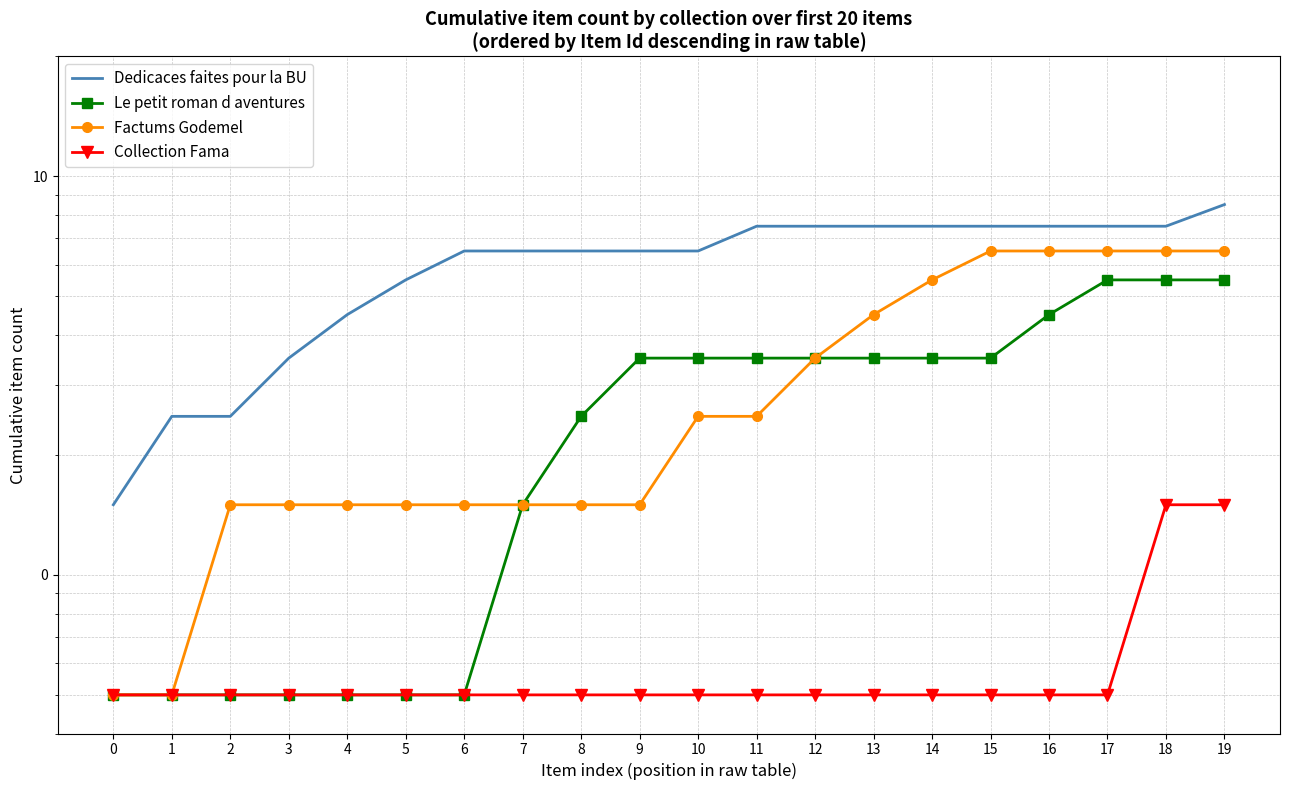

Rank the series at 4 from lowest to highest value.

Le petit roman d aventures, Collection Fama, Factums Godemel, Dedicaces faites pour la BU